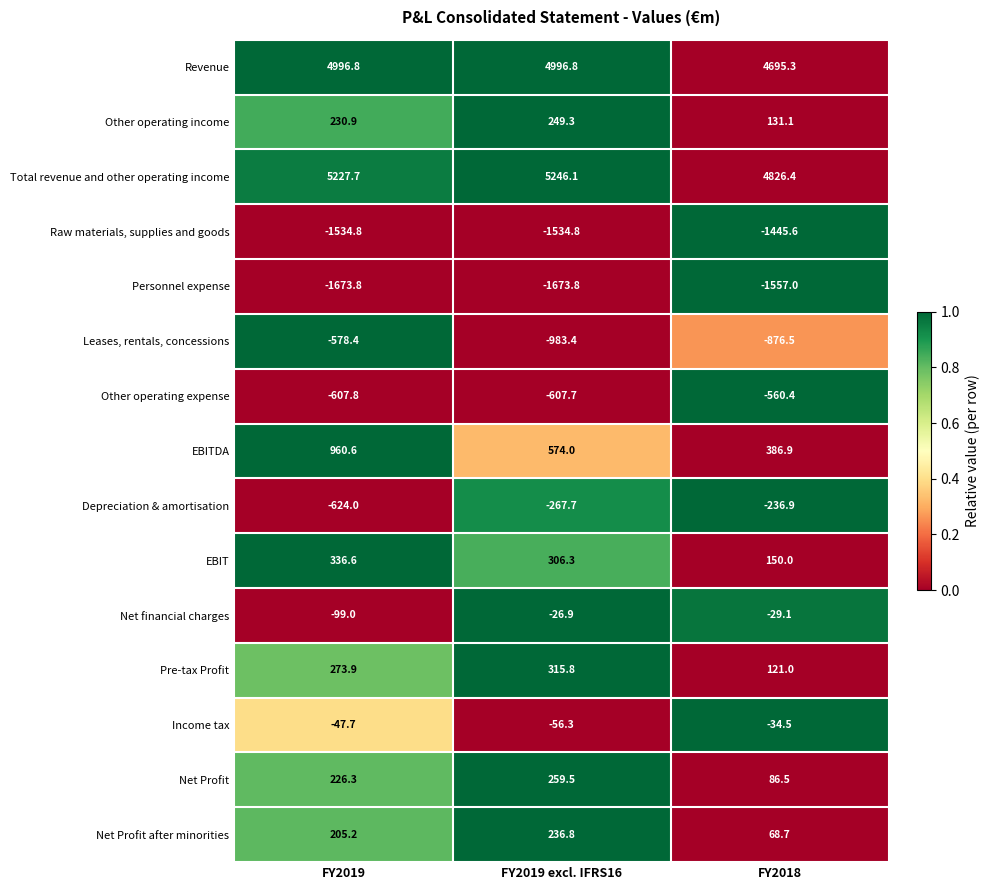

At how many categories does at least one series exceed 0?

3